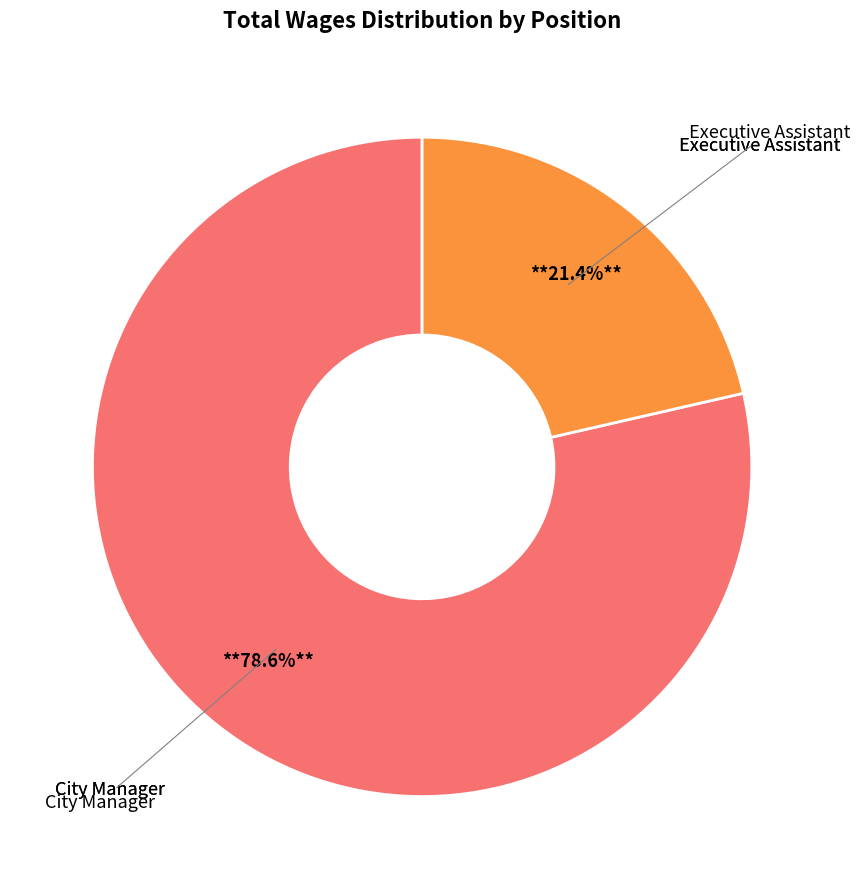

Is there any slice that represents more than half of the pie?

Yes